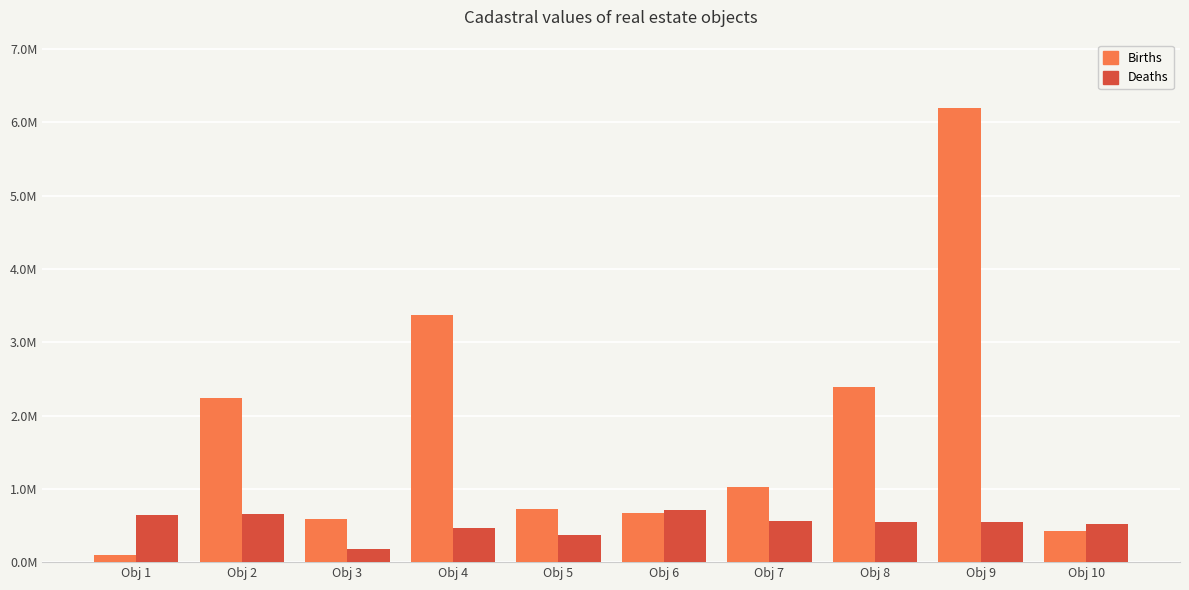

Are the bars horizontal?

No